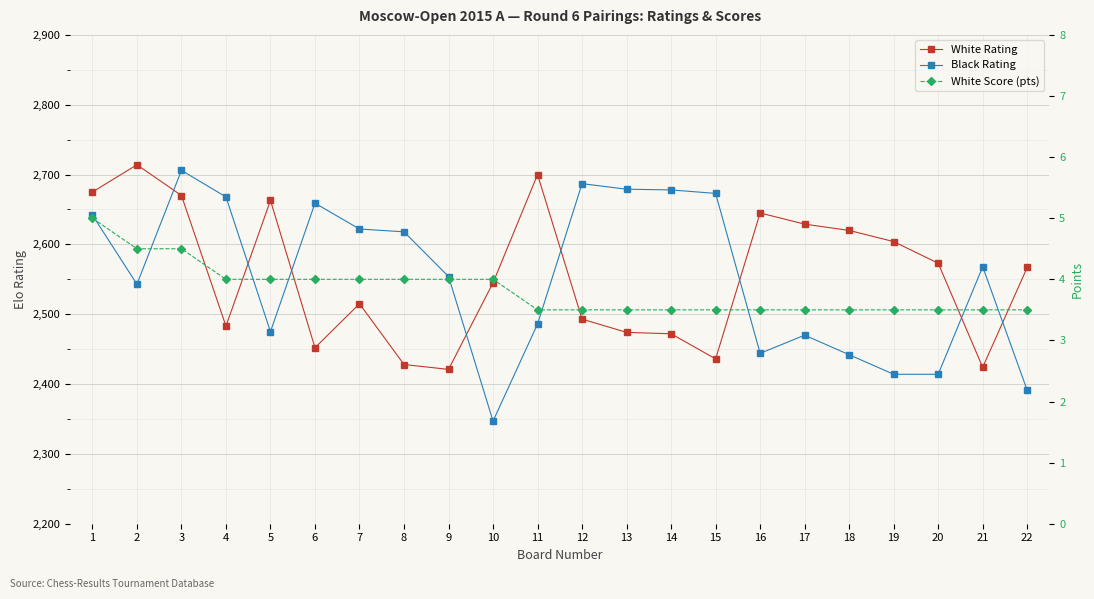

What is the average value of the White Score (pts) series?

3.8